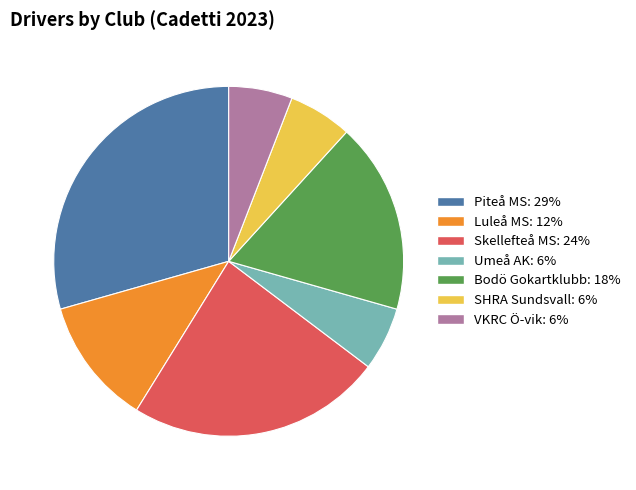

Does any single category account for the majority?

No